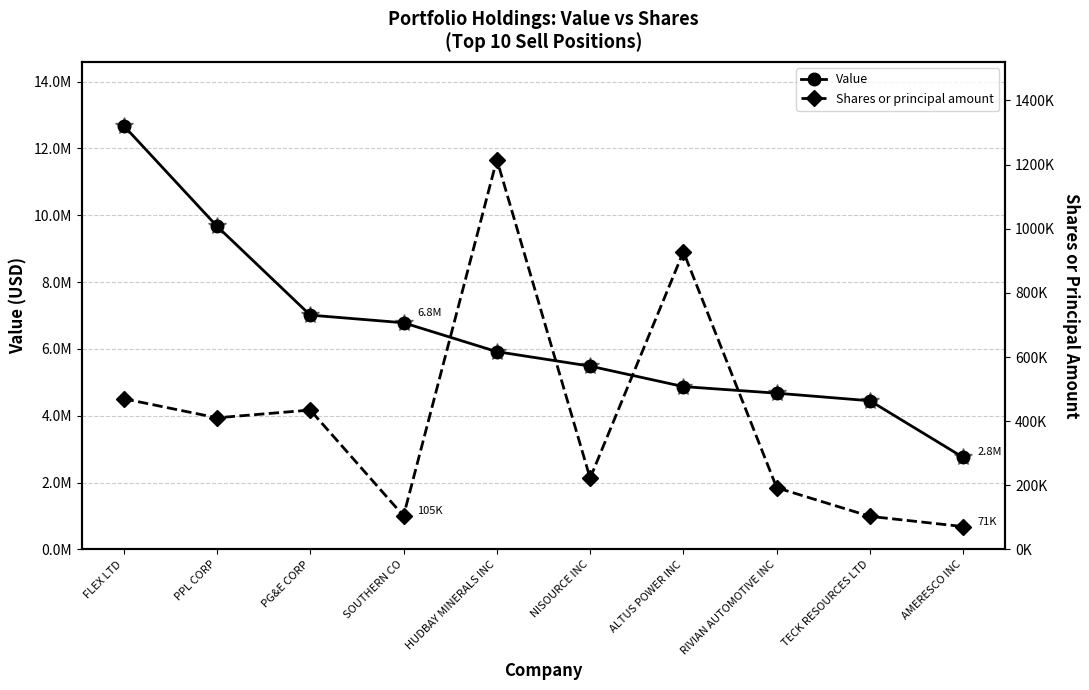

Rank the series by their maximum value, from highest to lowest.

Value, Value (star), Shares or principal amount